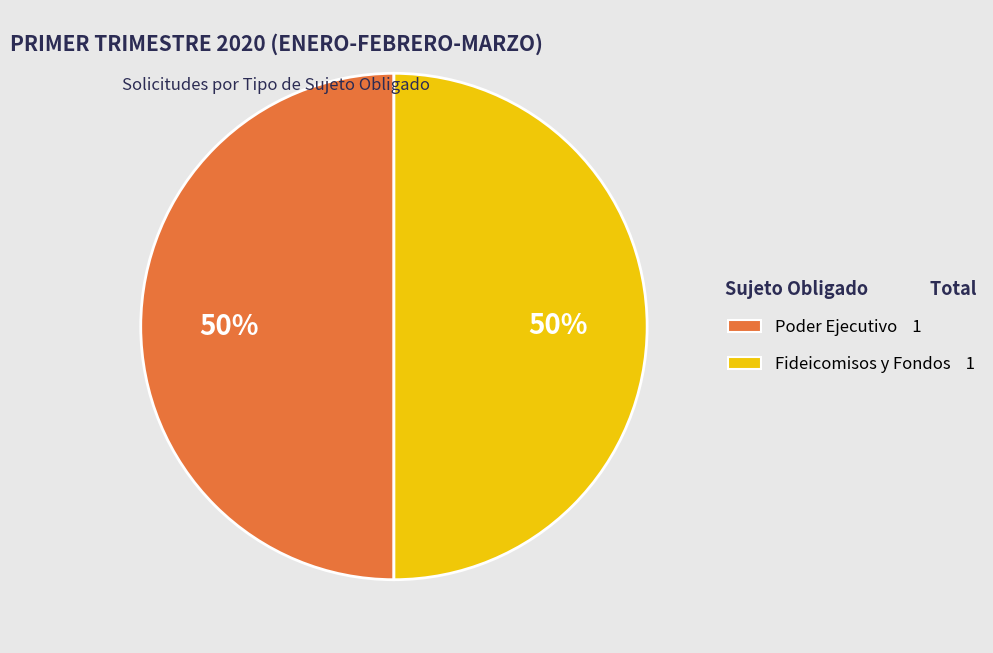

To the nearest percent, what is the average slice percentage?

50%